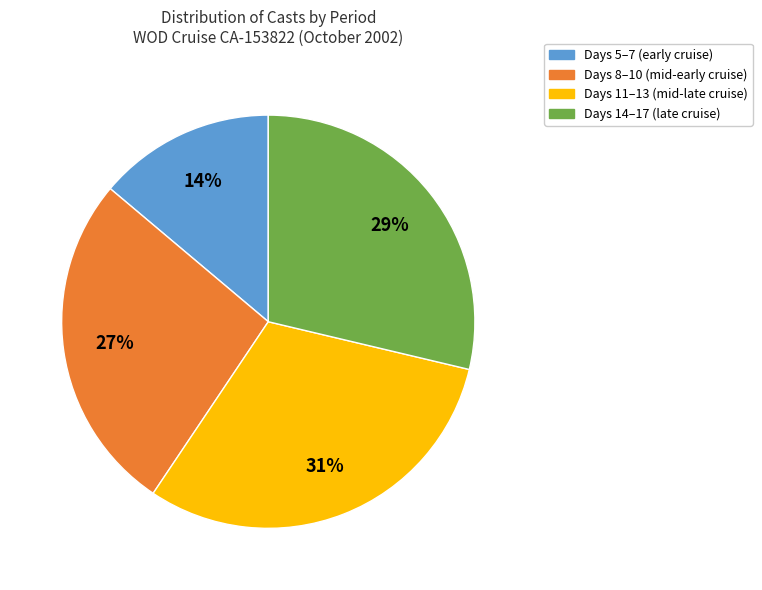

To the nearest percent, what is the difference between the Days 8–10 (mid-early cruise) and Days 11–13 (mid-late cruise) slice percentages?

4%